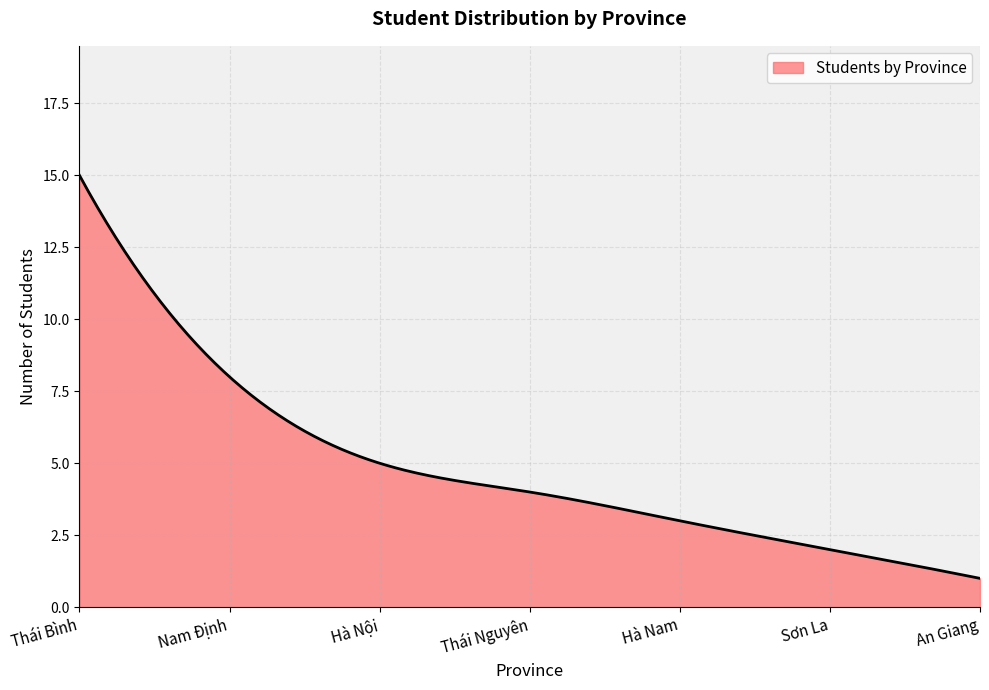

What is the maximum value shown in the chart?

15.0